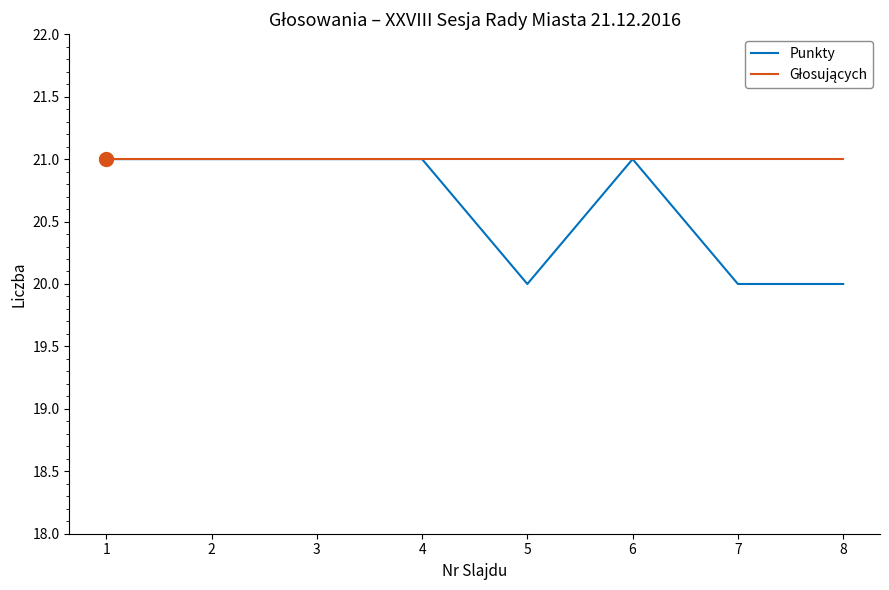

Which series has the widest spread of values?

Punkty